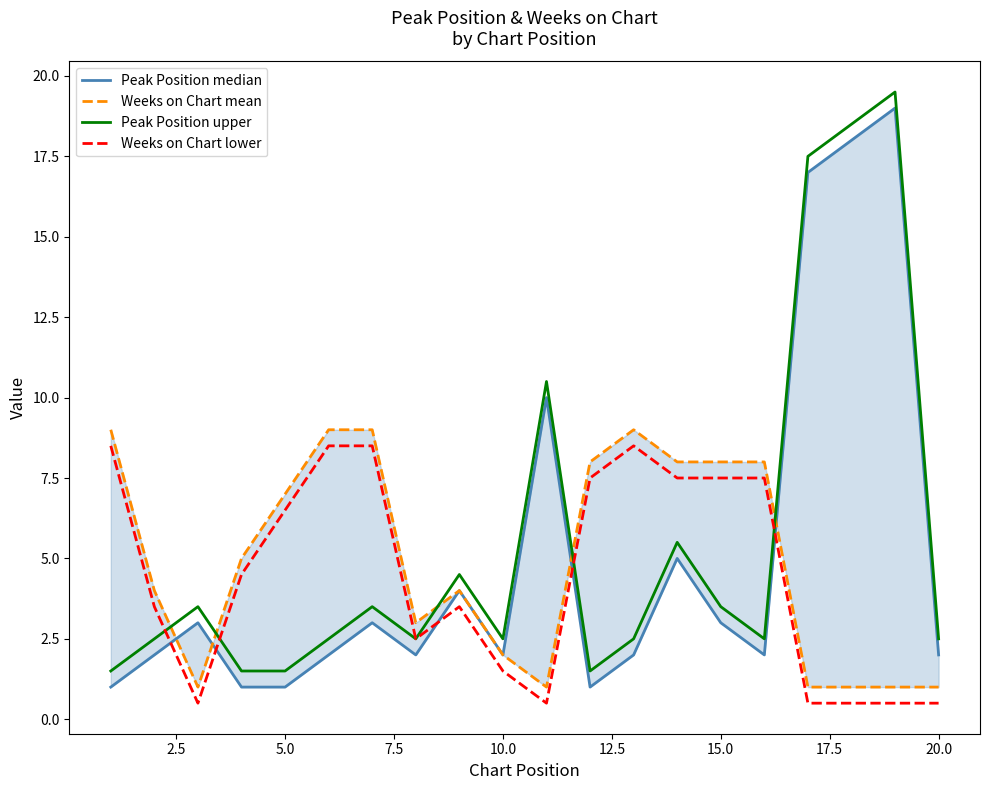

How many data points in Peak Position median are less than 2?

4